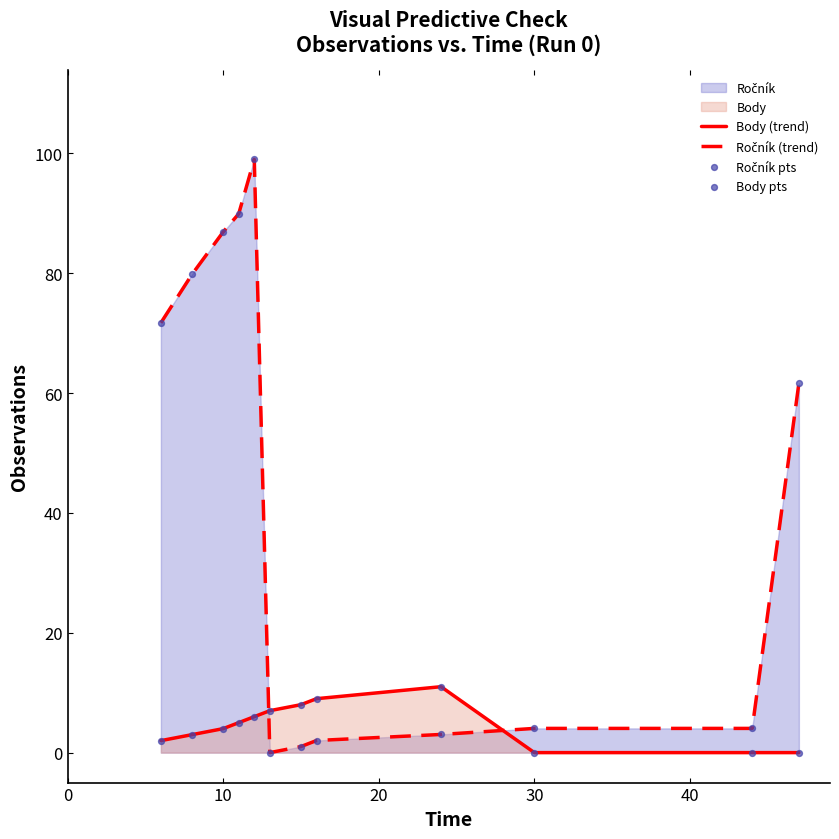

What is the difference between the maximum and minimum values in the Body (trend) series?

11.0